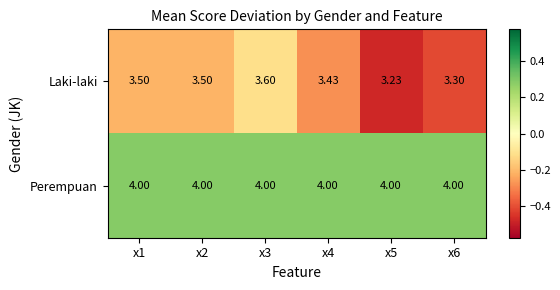

List the series in order of their overall mean, lowest first.

Laki-laki, Perempuan